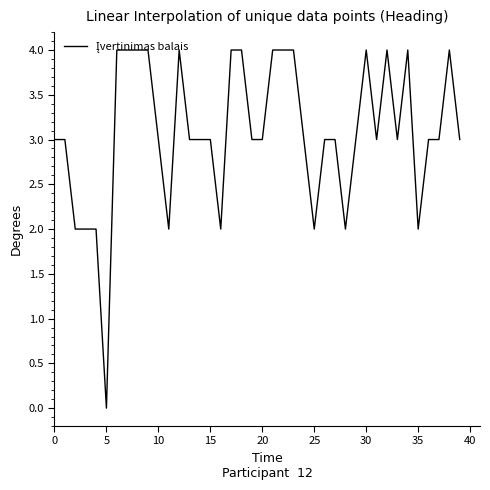

What is the greatest value displayed?

4